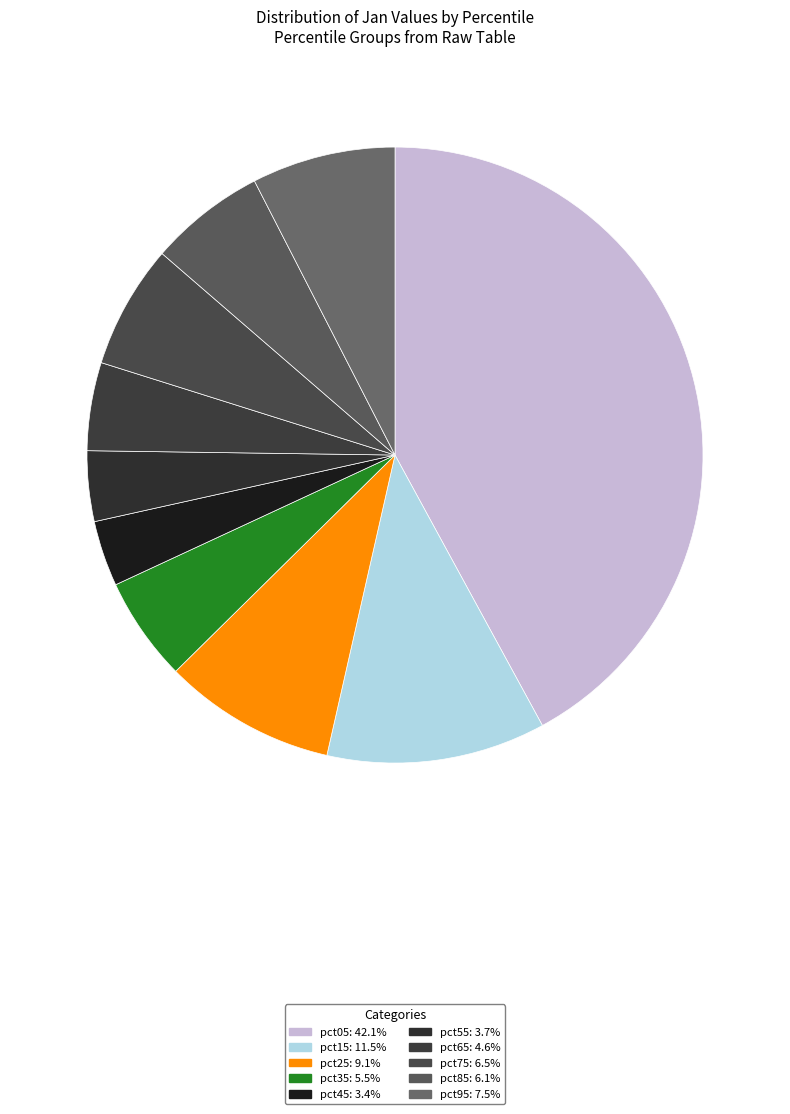

Does pct45 account for over 50% of the chart?

No